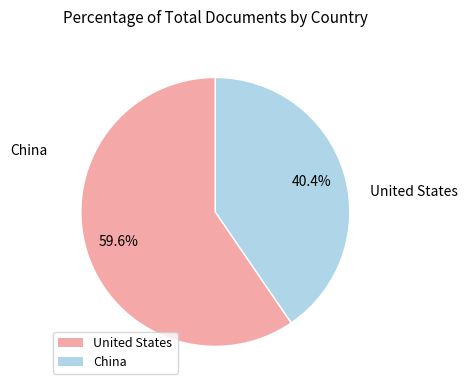

True or false: United States accounts for 60% of the total.

True